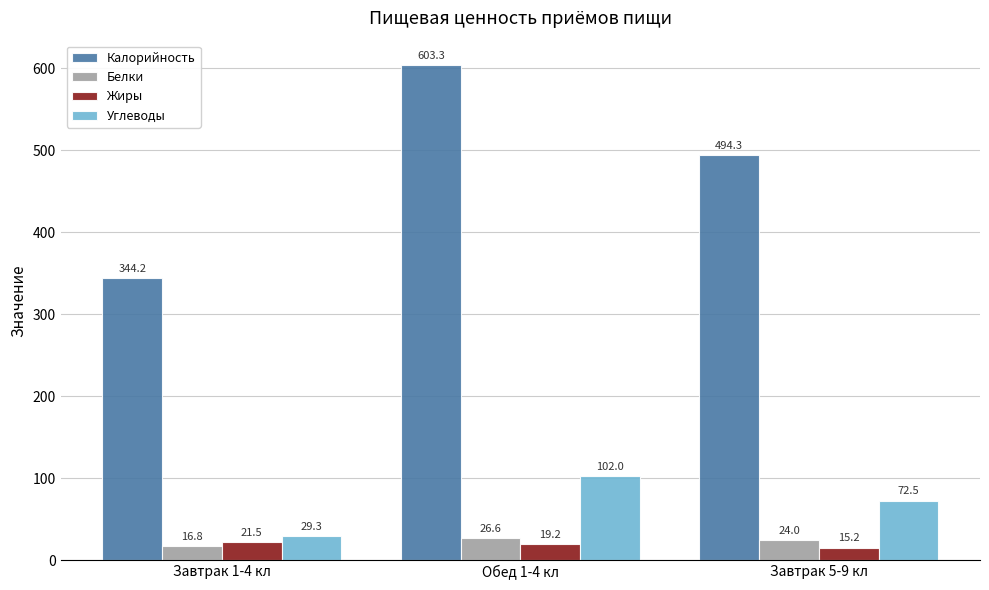

Between Обед 1-4 кл and Завтрак 5-9 кл, which series saw the biggest shift?

Калорийность